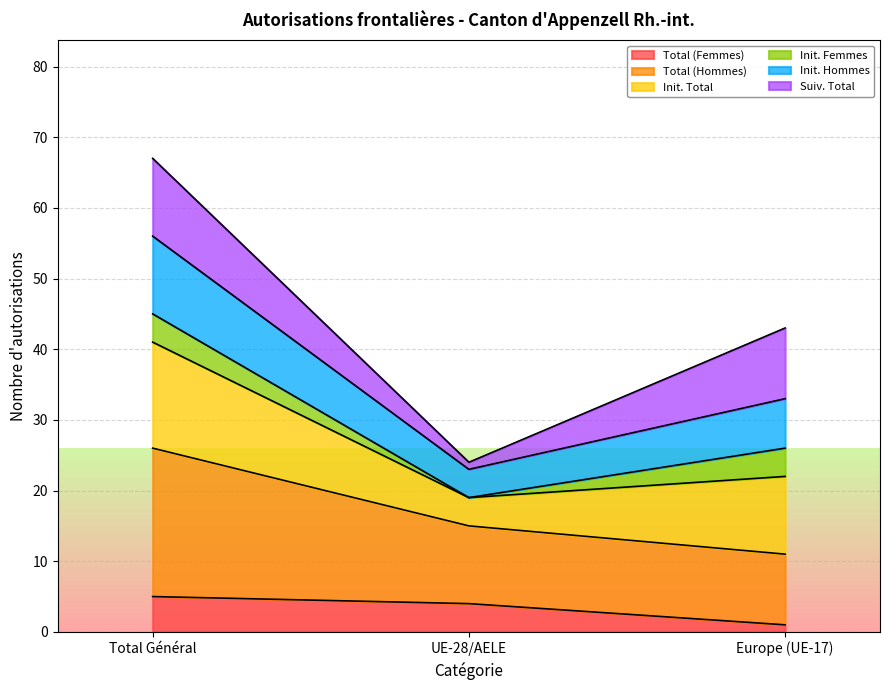

Does the chart display data point markers on the line(s)?

No